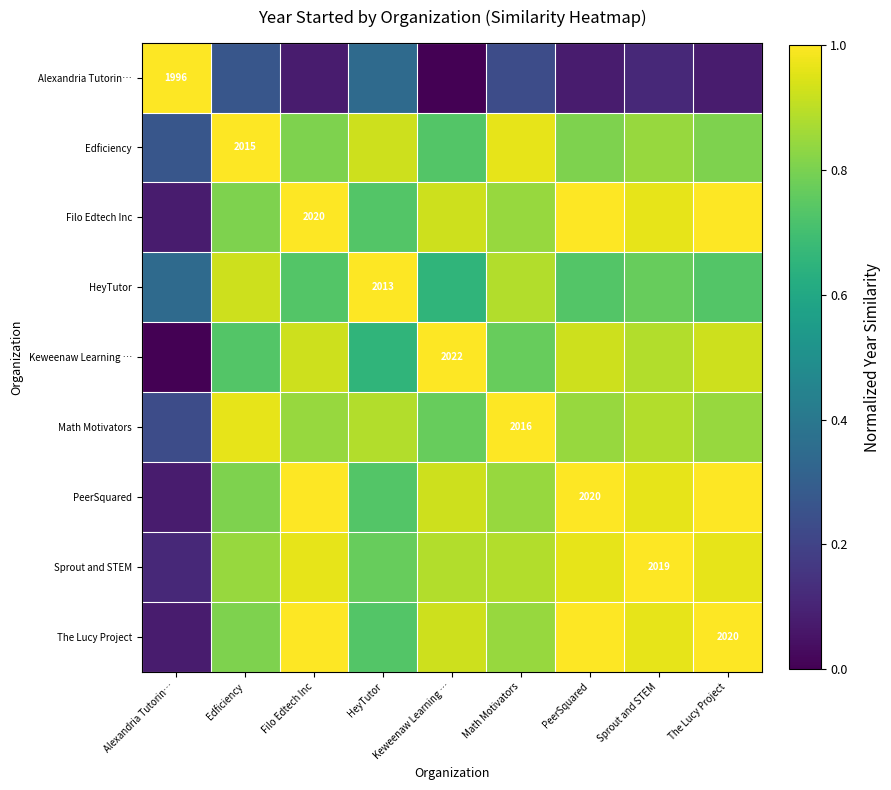

What is the sum of the PeerSquared values at Filo Edtech Inc and Keweenaw Learning …?

1.9